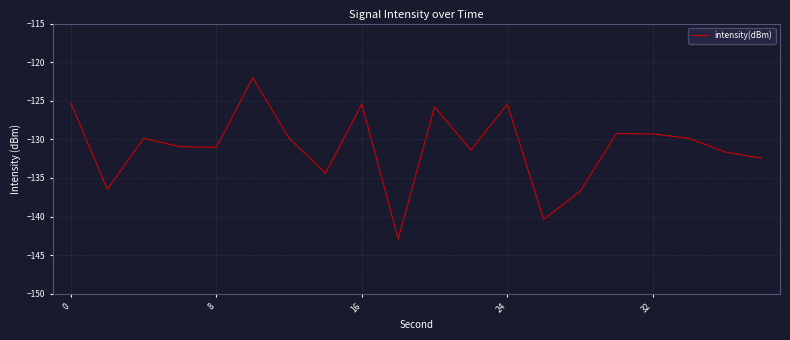

What is the difference between the maximum and minimum values?

20.9